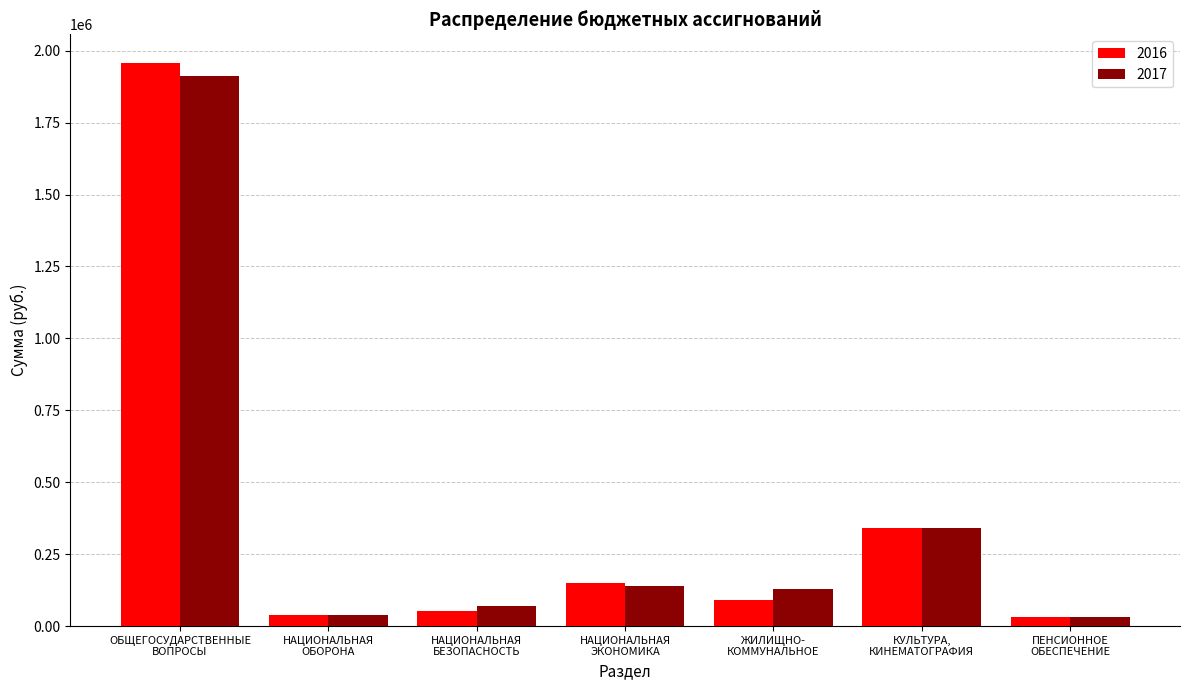

What value does the 2017 series have at НАЦИОНАЛЬНАЯ
ЭКОНОМИКА?

140000